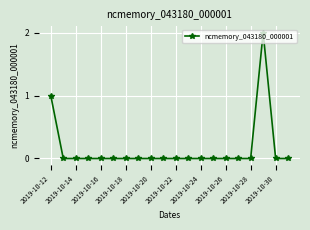

How many interior local peaks (higher than both neighbors) does the data have?

1